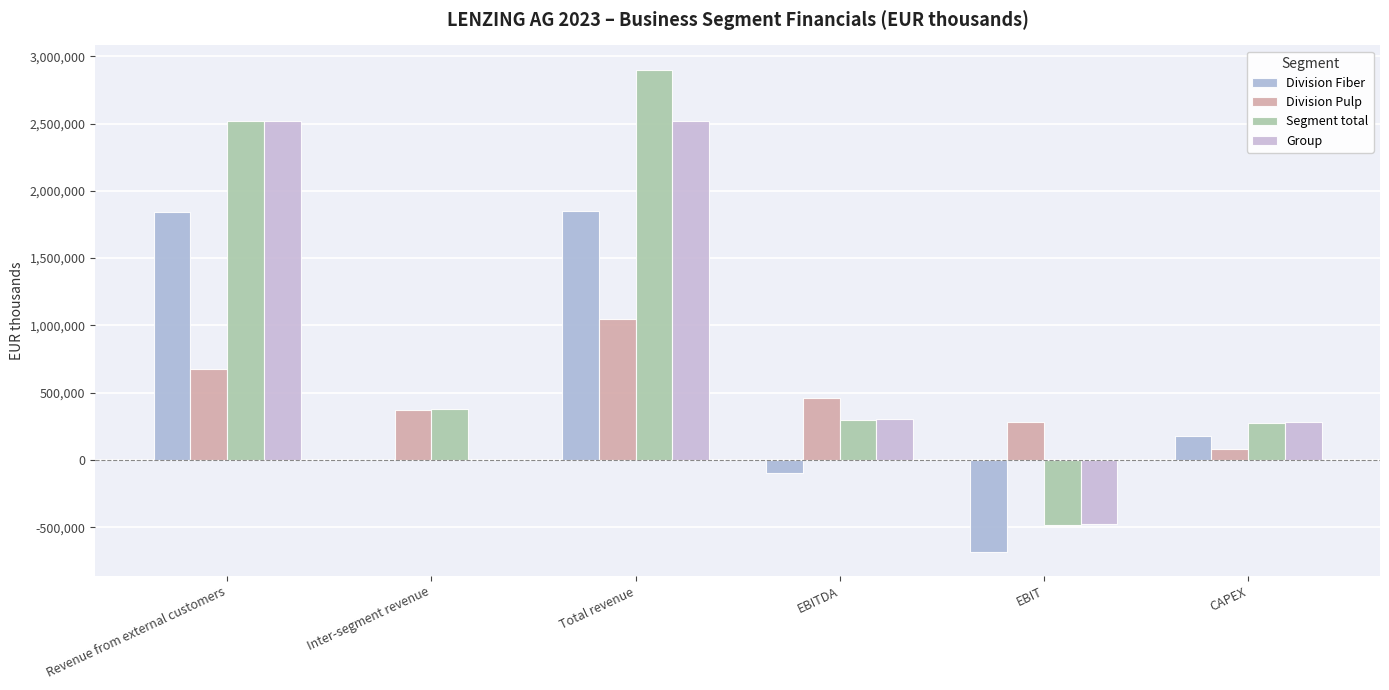

What is the value of the Segment total bar at the 6th from the left?

271466